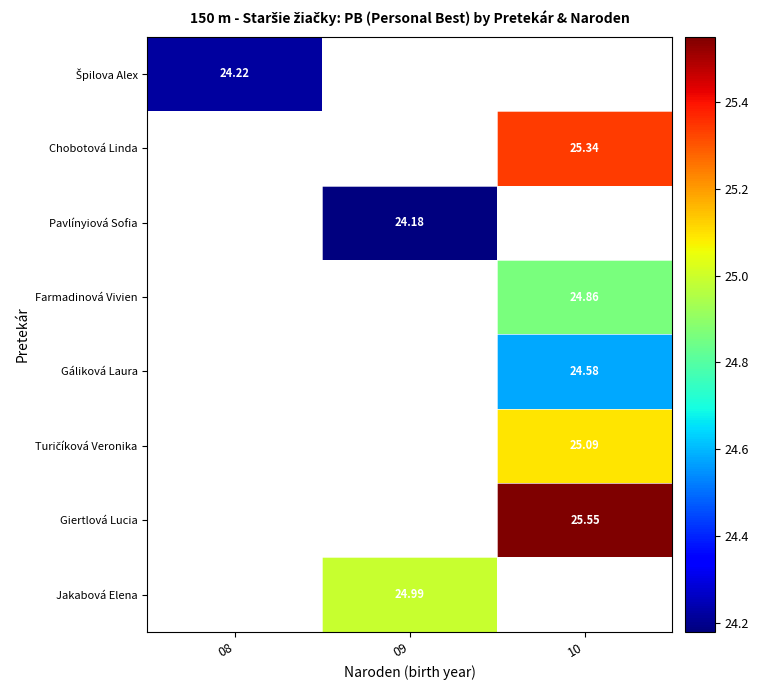

Between 08 and 09, which is larger?

09